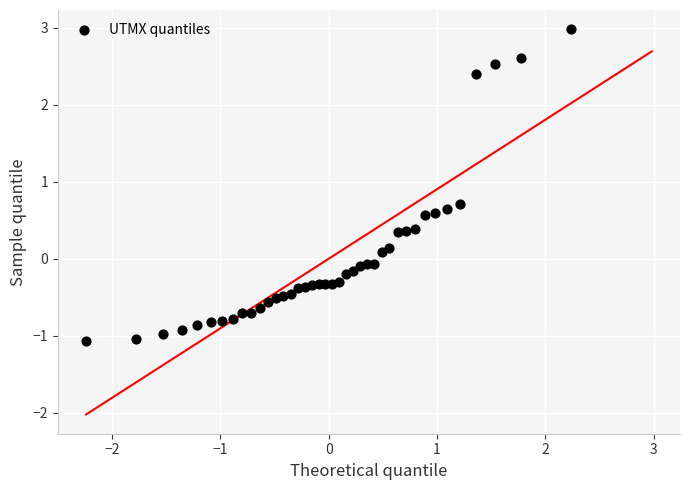

What is the range of X values (max minus min)?

4.5